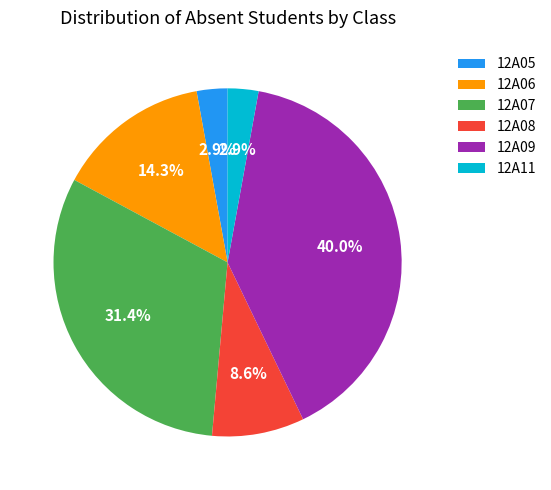

To the nearest percent, what is the average slice percentage?

17%